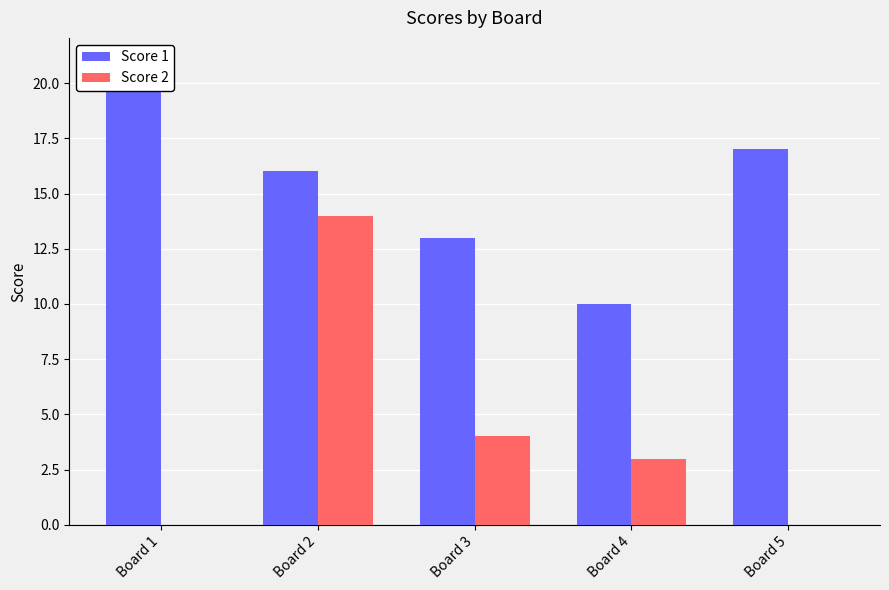

Which series has the largest range (max minus min)?

Score 2